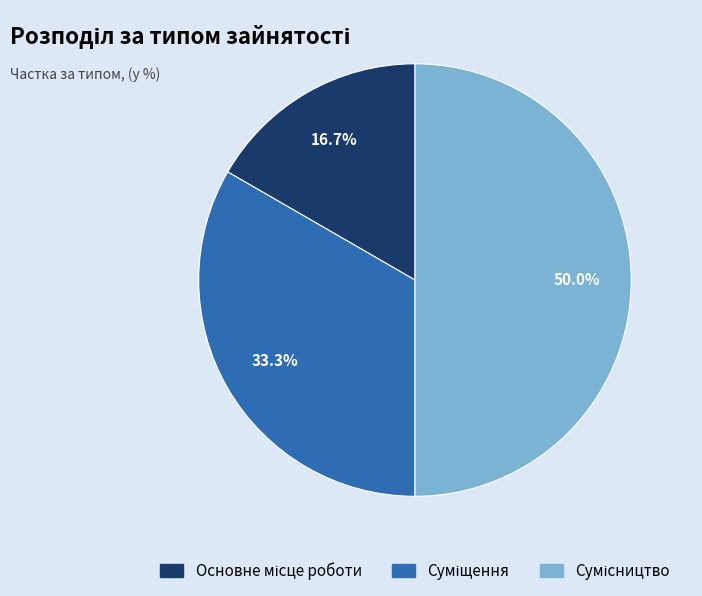

To the nearest percent, what percentage of the pie is Сумісництво?

50%